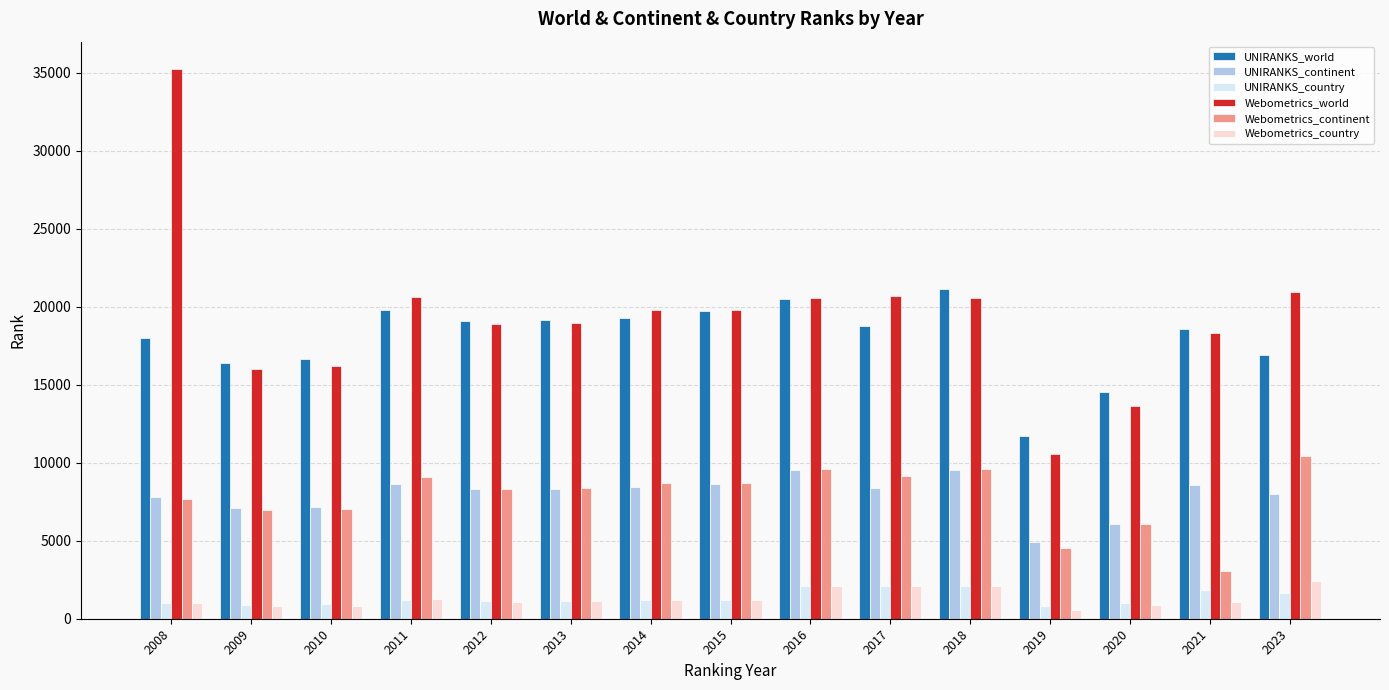

What is the difference between the maximum and minimum values in the Webometrics_world series?

24678